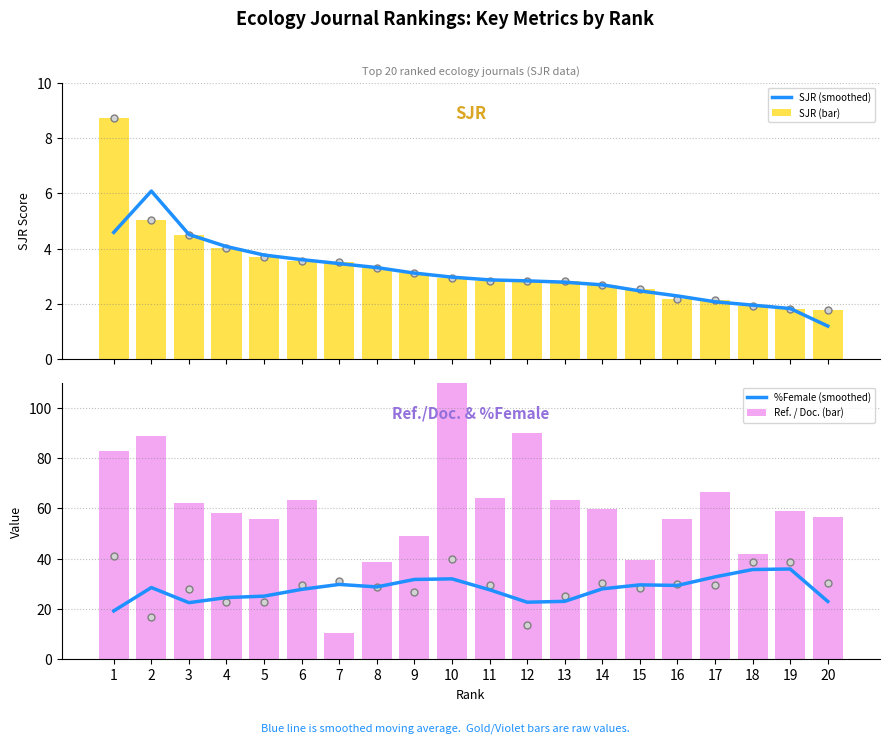

The Ref. / Doc. (bar) series shows 114.4 at 1. True or false?

False